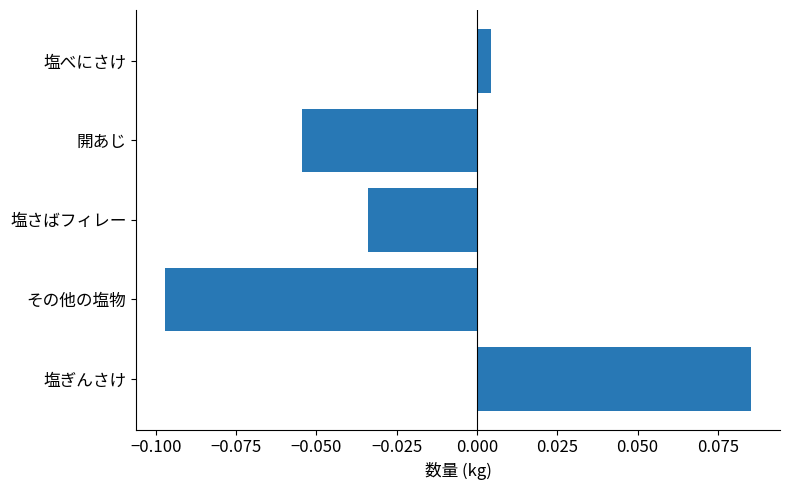

The chart shows a value of 0.2 at 塩ぎんさけ. True or false?

False